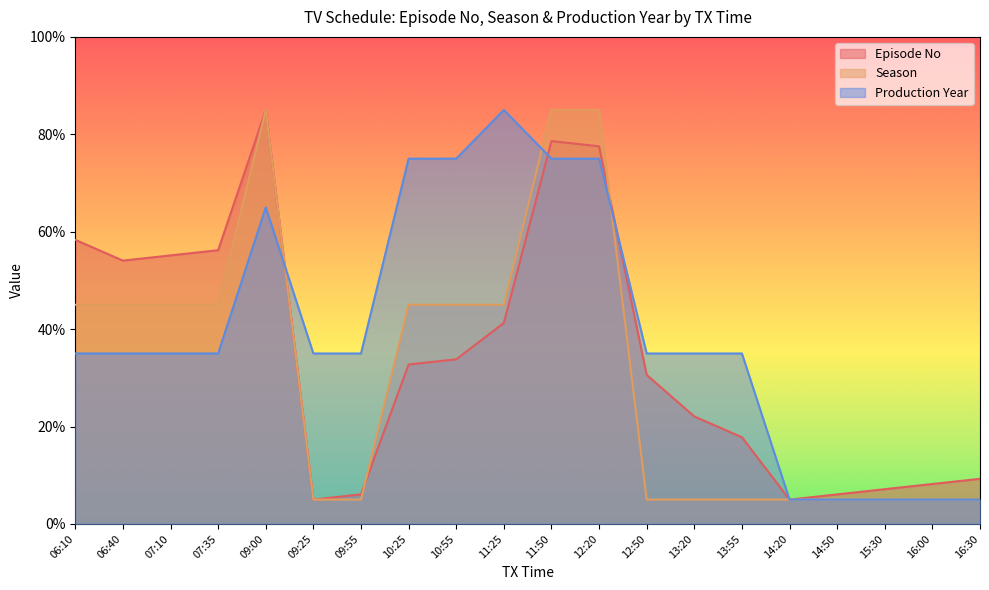

Which series changed the most between 06:10 and 14:50?

Episode No